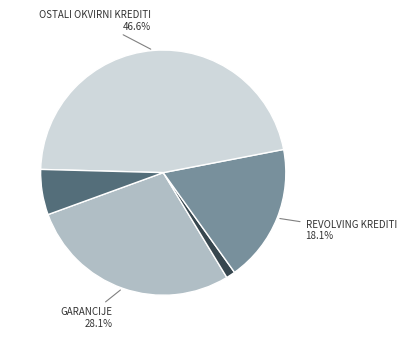

Is there a majority slice in this chart?

No